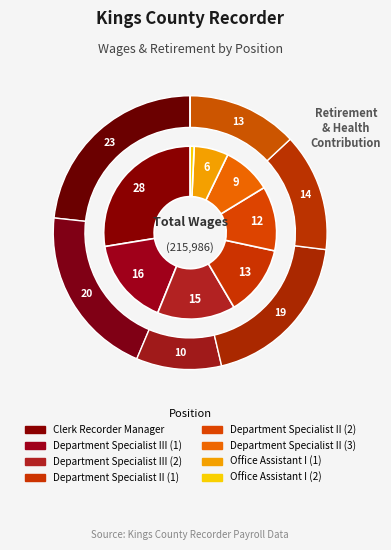

To the nearest percent, what percentage of the pie is 4?

14%